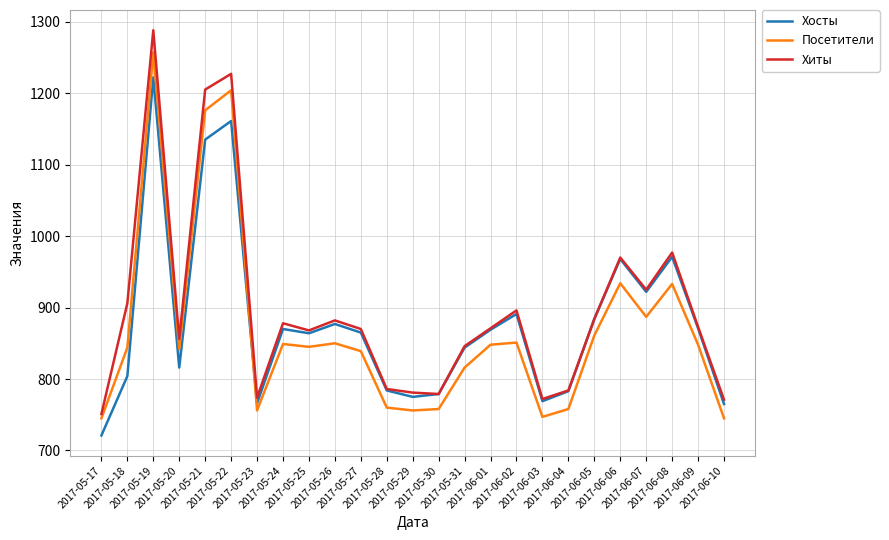

Is this an area chart (filled region under the line)?

No